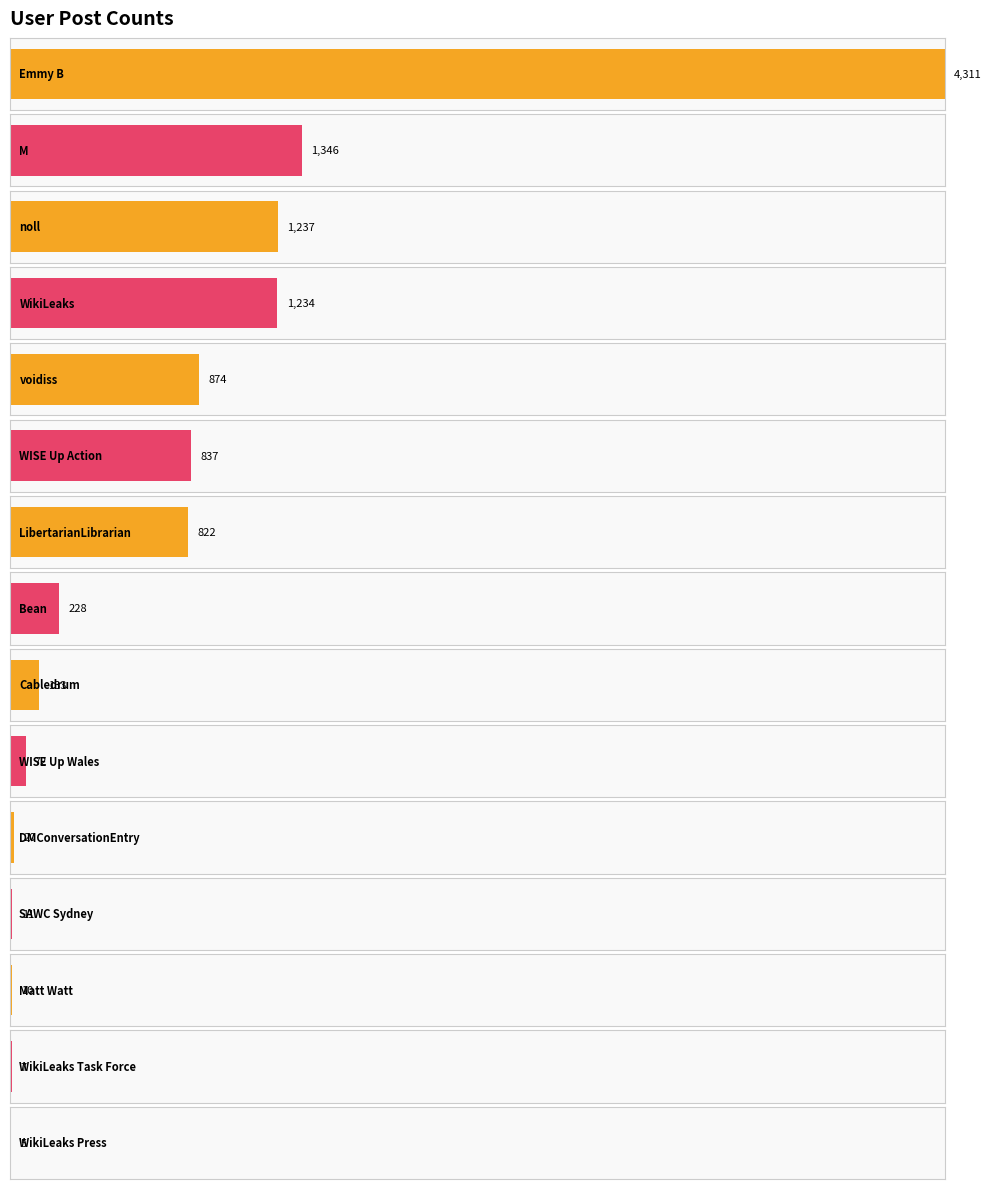

The value at Emmy B is 7089. True or false?

False